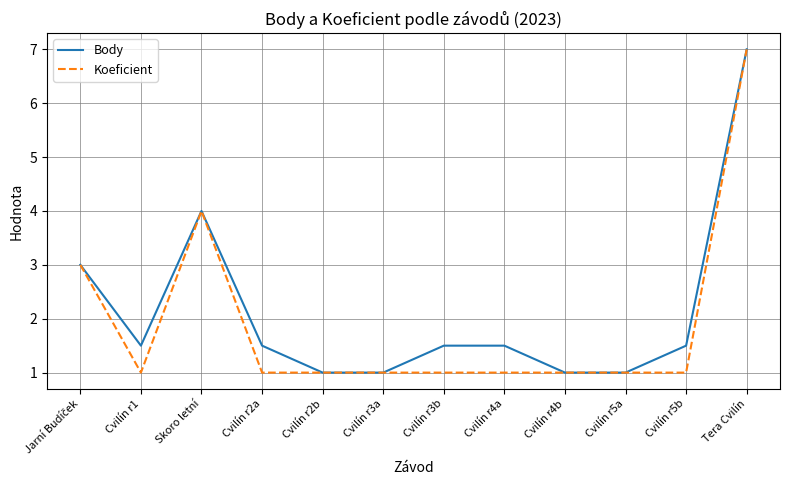

At which category is the sum across all series the highest?

Tera Cvilín